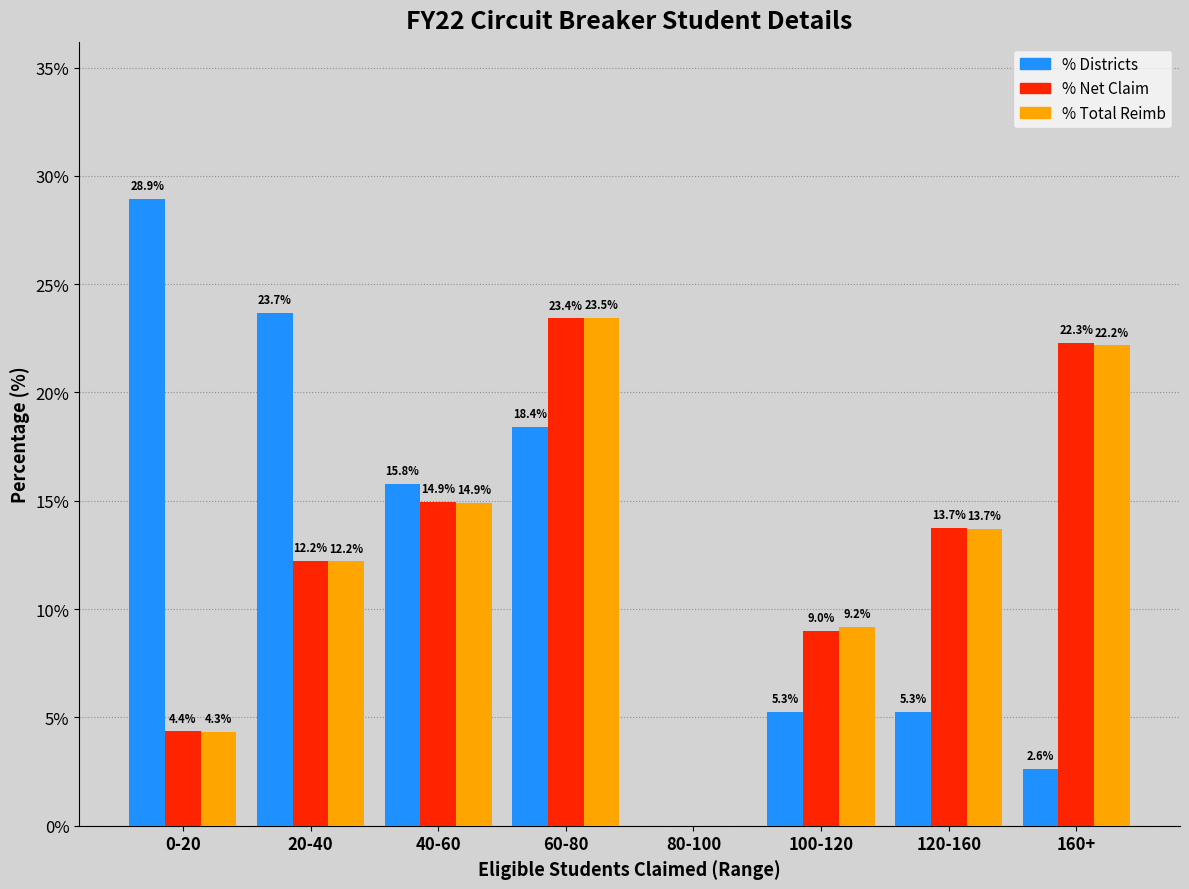

Reading left to right, list all the values displayed in this chart.

% Districts: 0-20=28.9	20-40=23.7	40-60=15.8	60-80=18.4	80-100=0.0	100-120=5.3	120-160=5.3	160+=2.6
% Net Claim: 0-20=4.4	20-40=12.2	40-60=14.9	60-80=23.4	80-100=0.0	100-120=9.0	120-160=13.7	160+=22.3
% Total Reimb: 0-20=4.3	20-40=12.2	40-60=14.9	60-80=23.5	80-100=0.0	100-120=9.2	120-160=13.7	160+=22.2